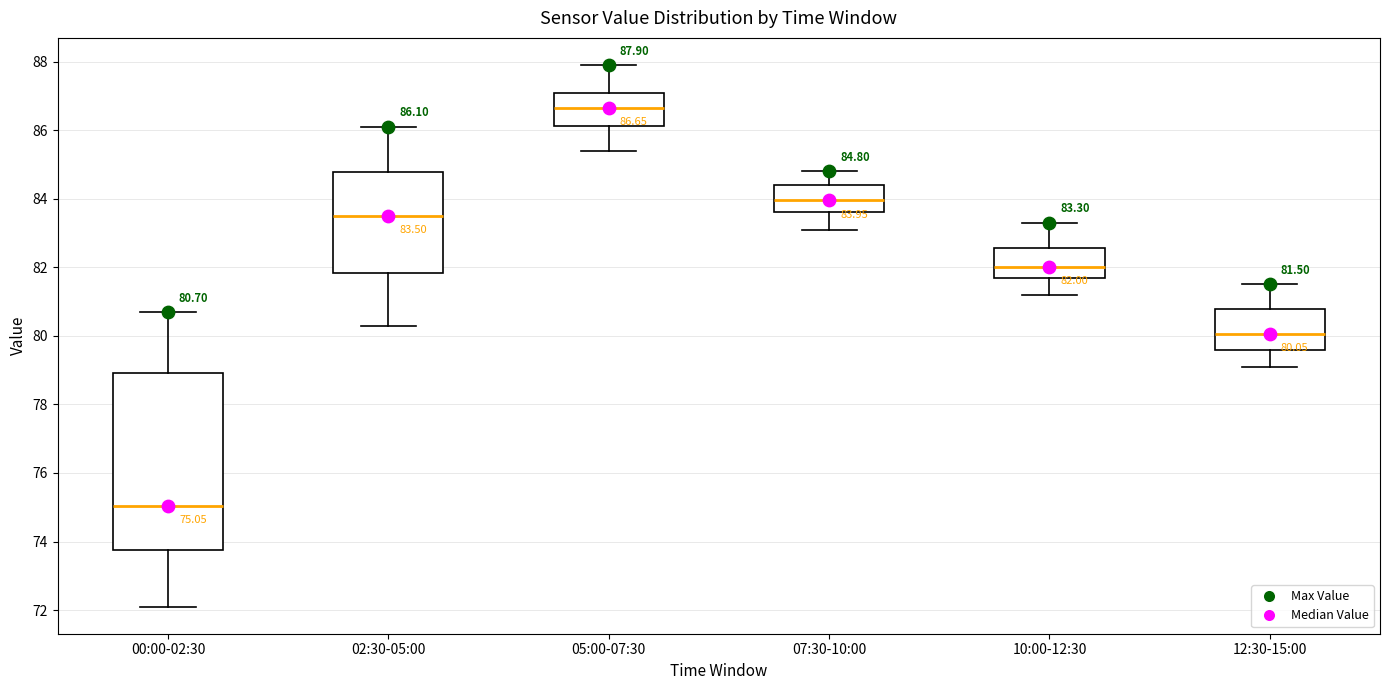

Which box's median line is the lowest?

00:00-02:30